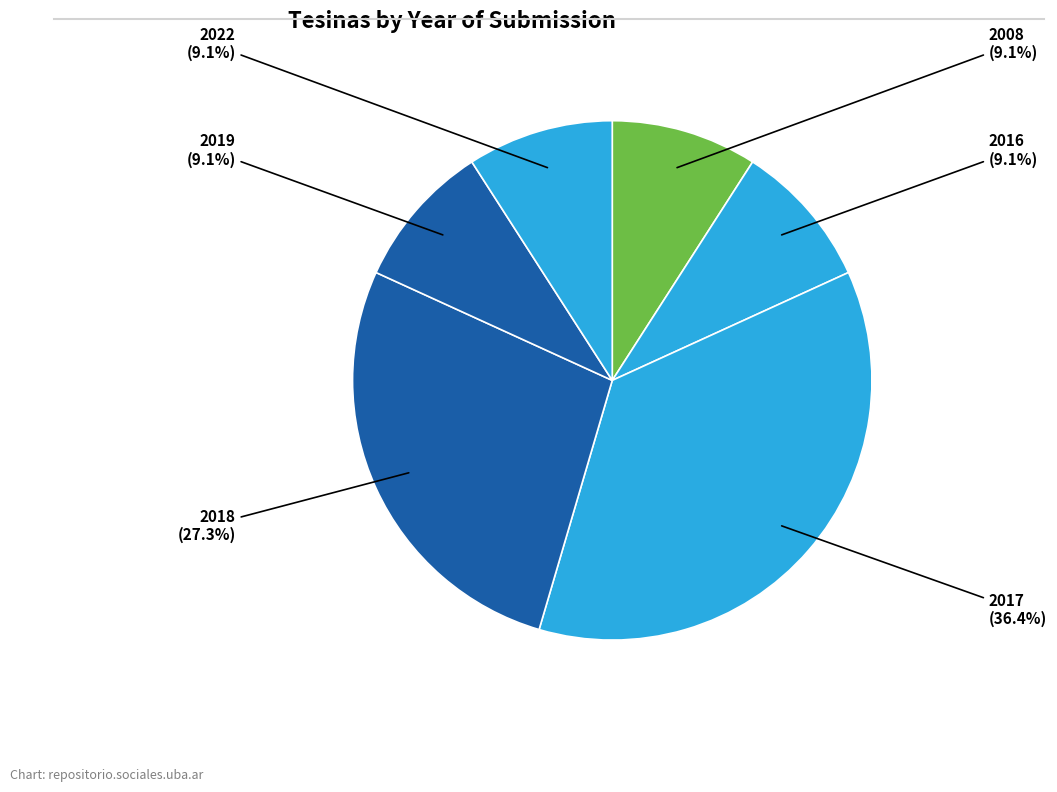

How many slices are in this pie chart?

6